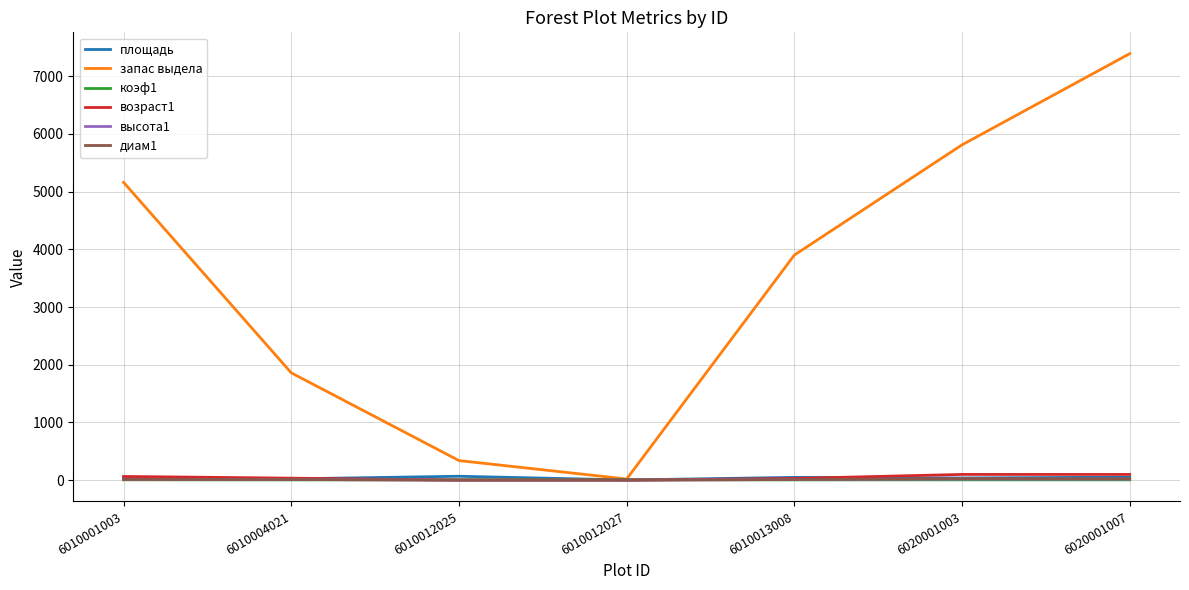

What is the sum of the запас выдела values at 6010012027 and 6010013008?

3920.0